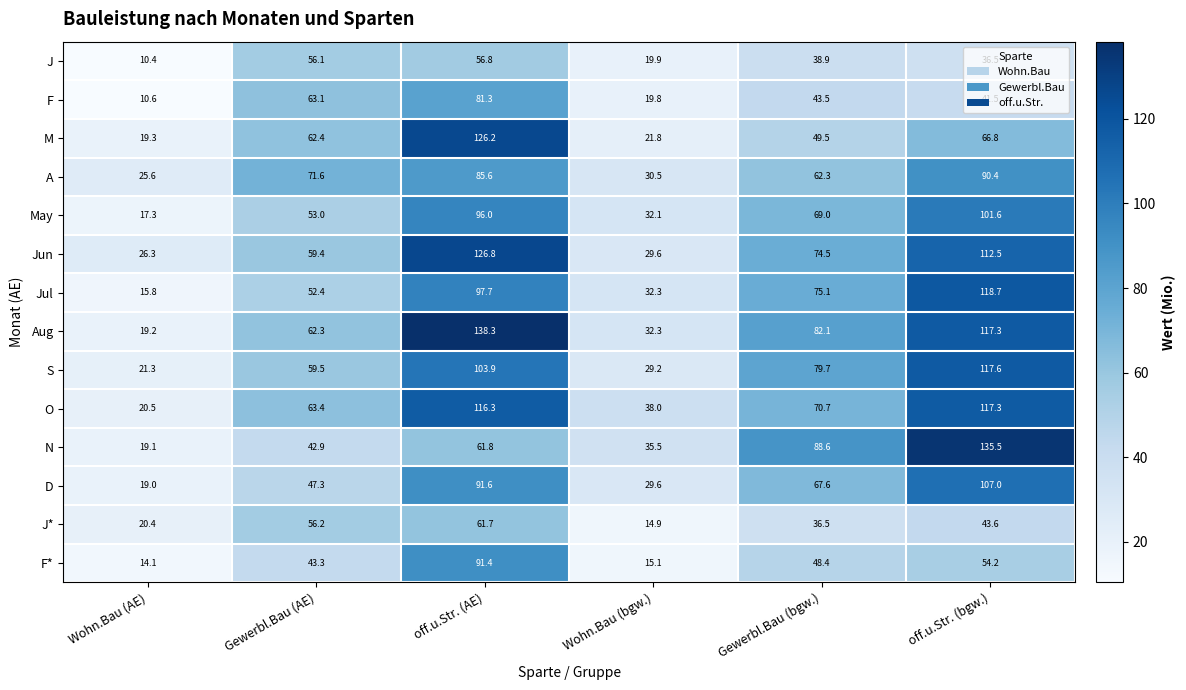

Read the Jul value at Gewerbl.Bau (bgw.).

75.1